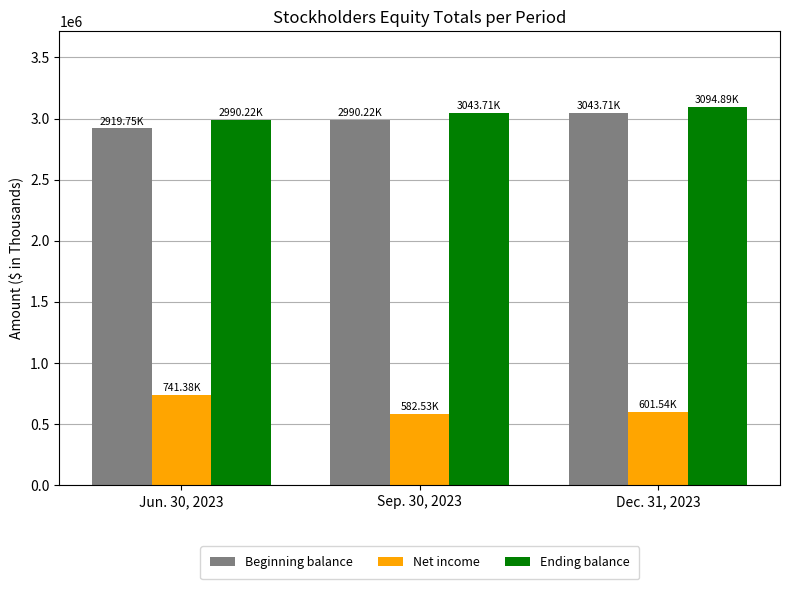

Which series has the largest range (max minus min)?

Net income